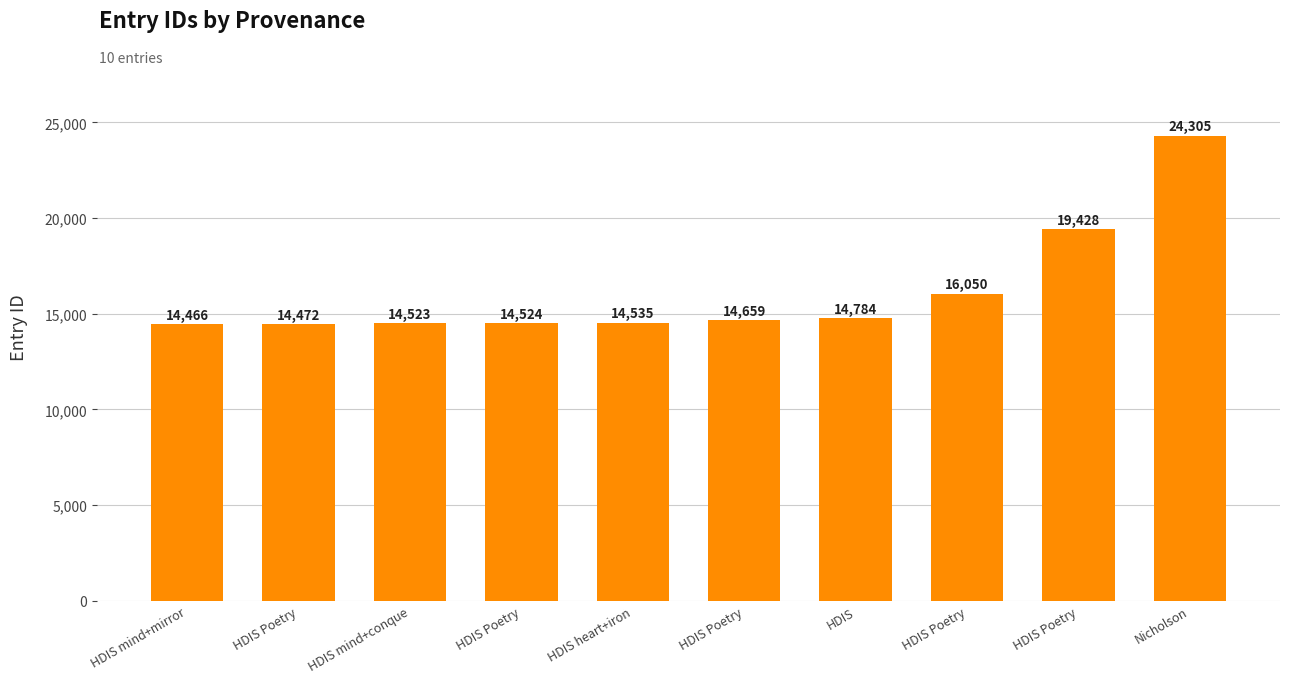

How many categories are shown in the chart?

10